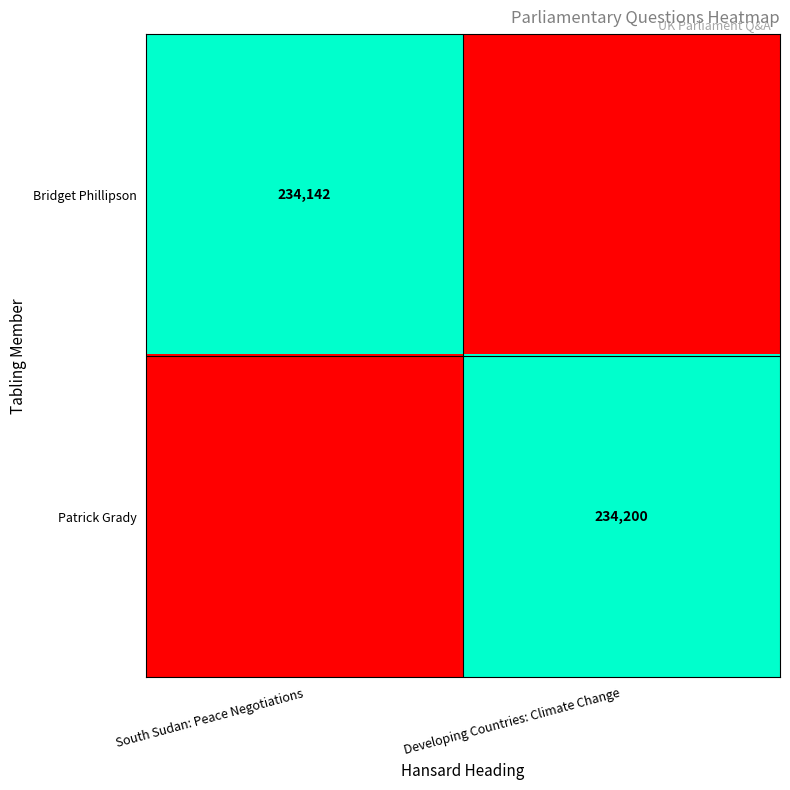

Is the value of Bridget Phillipson at South Sudan: Peace Negotiations greater than the value of Patrick Grady at Developing Countries: Climate Change?

No